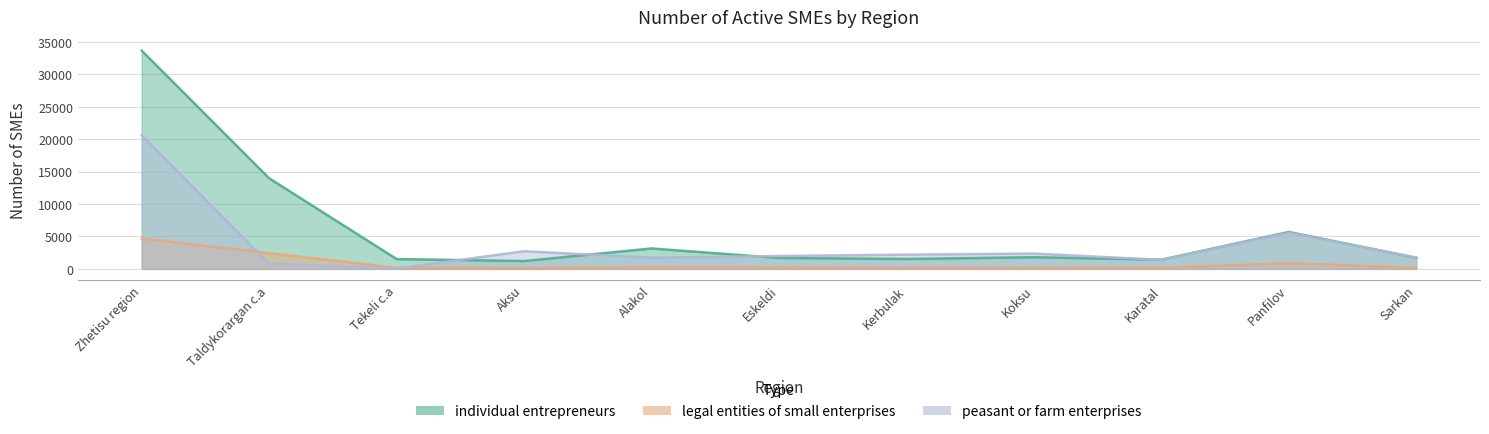

Which series has the largest range (max minus min)?

individual entrepreneurs